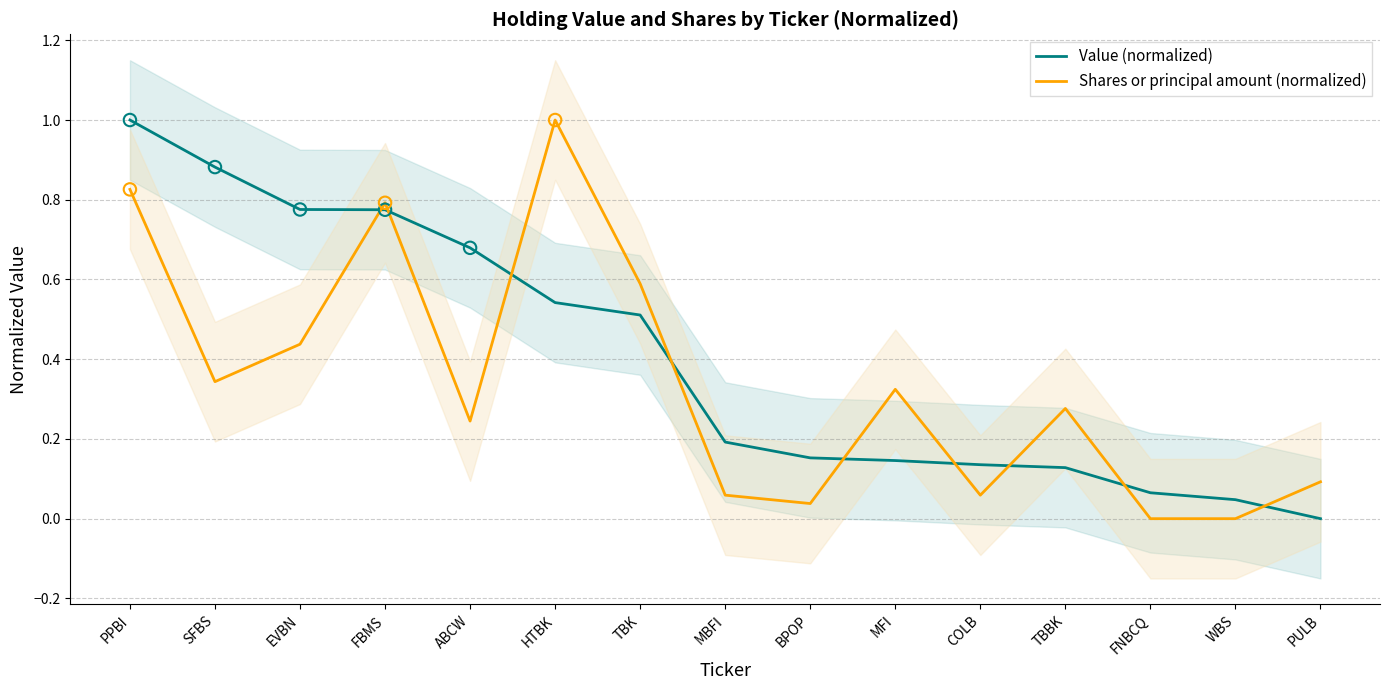

What are all the series names shown in the legend?

Value (normalized), Shares or principal amount (normalized)